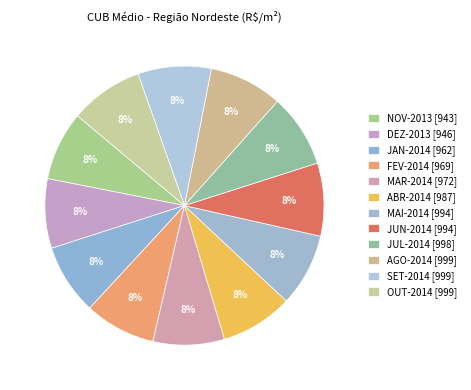

Approximately how many times larger is the value at JUL-2014 compared to JAN-2014?

1.0